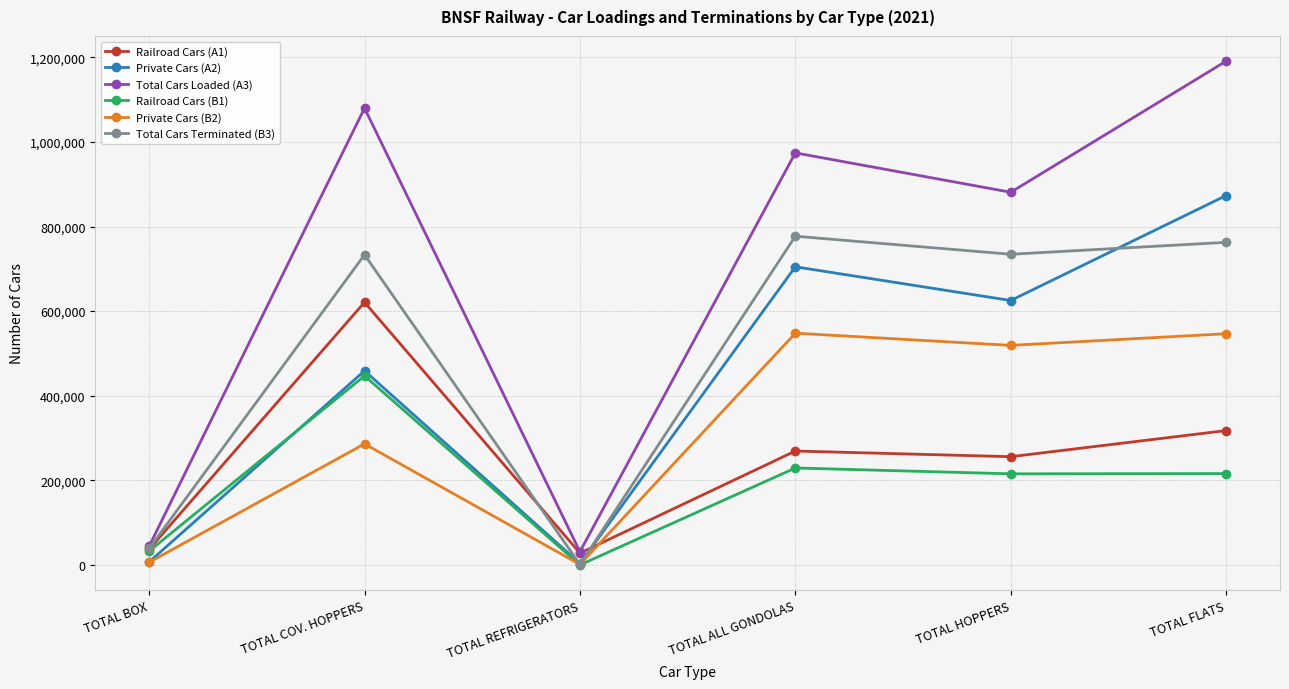

Where does the Total Cars Terminated (B3) series first go above 734417?

TOTAL ALL GONDOLAS